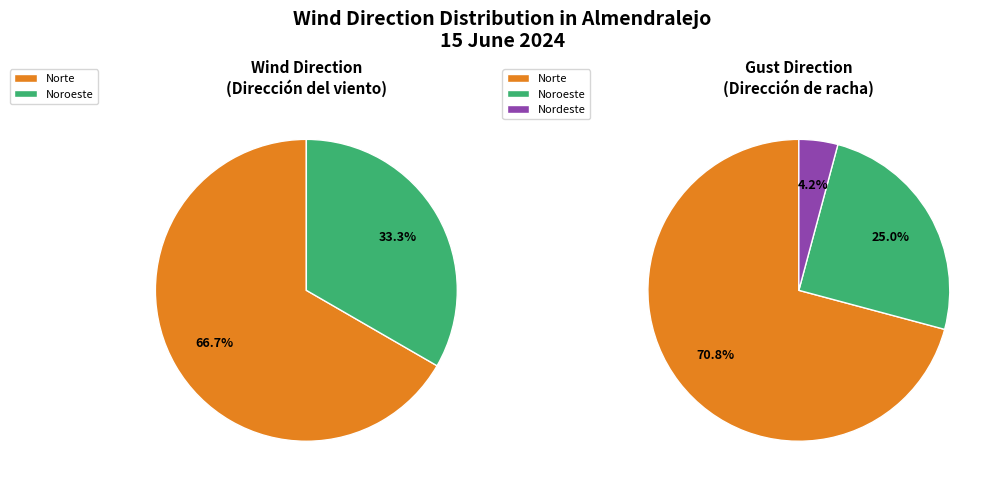

Is Noroeste the majority of the pie?

No